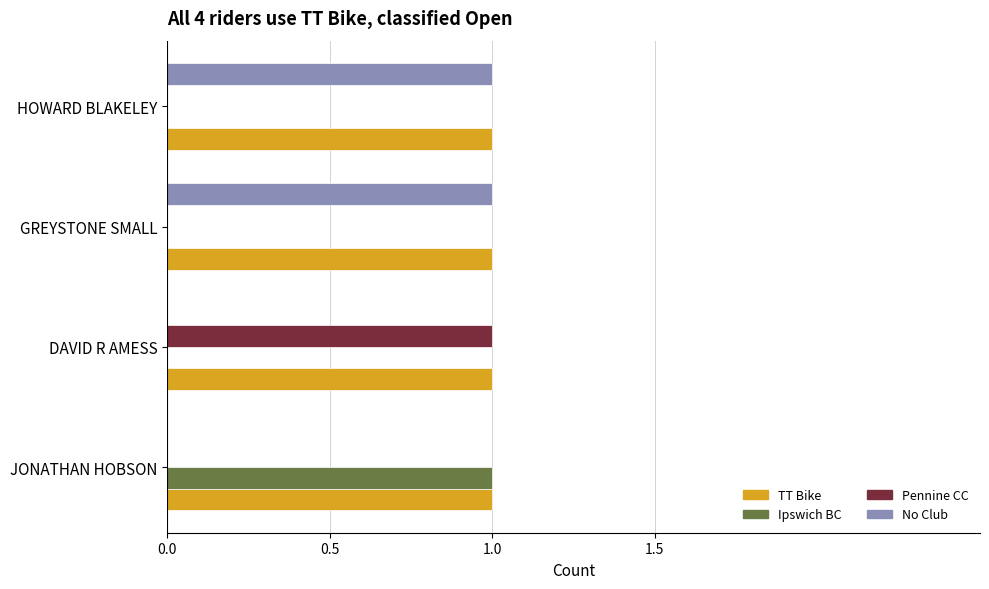

Is the value of No Club at DAVID R AMESS greater than the value of TT Bike at GREYSTONE SMALL?

No